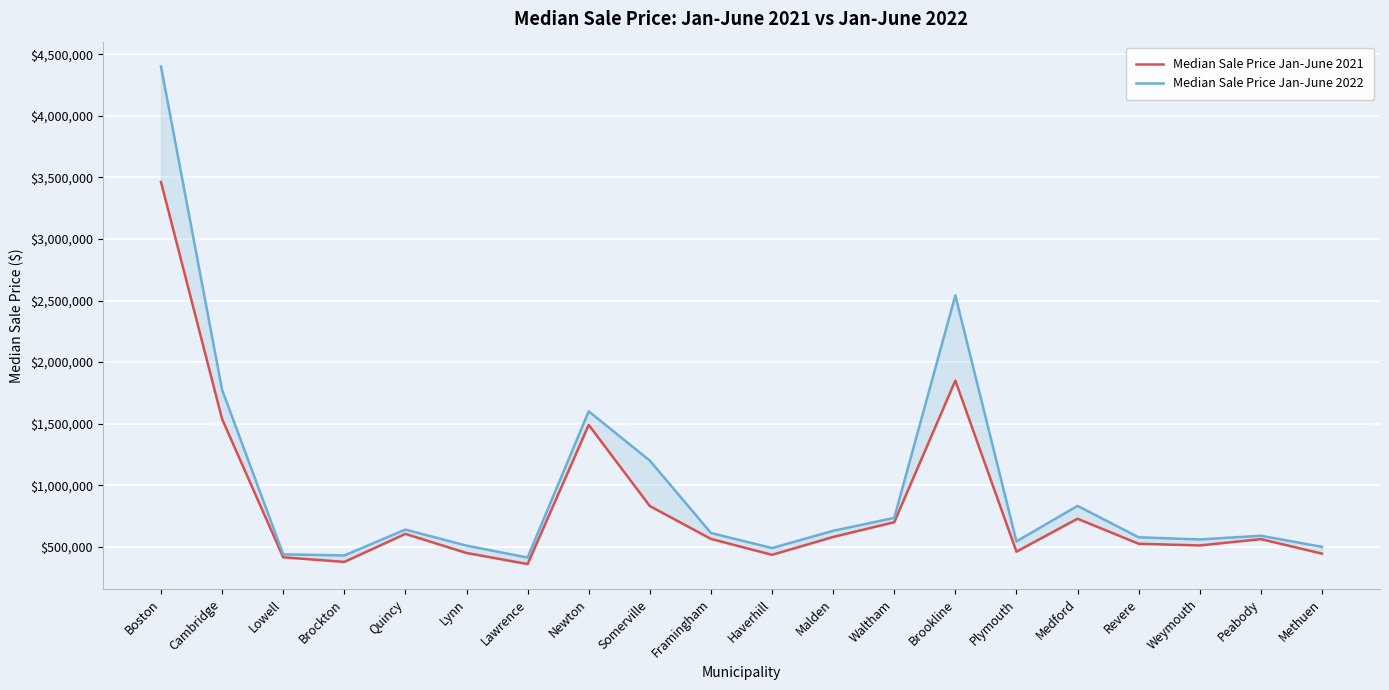

Is it true that Median Sale Price Jan-June 2021 equals 415000 at Lowell?

True